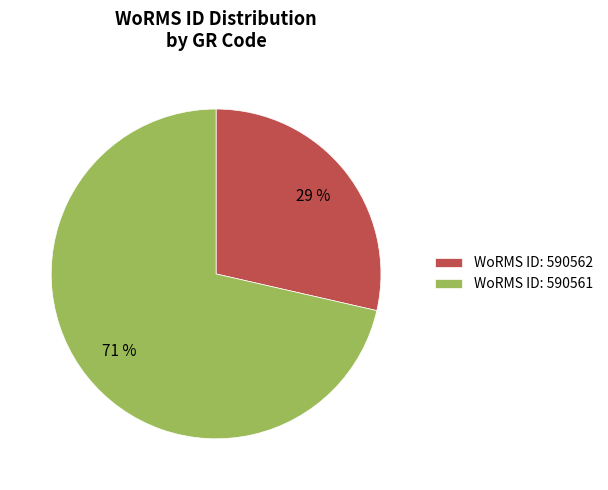

To the nearest percent, what percentage of the pie is WoRMS ID: 590561?

71%